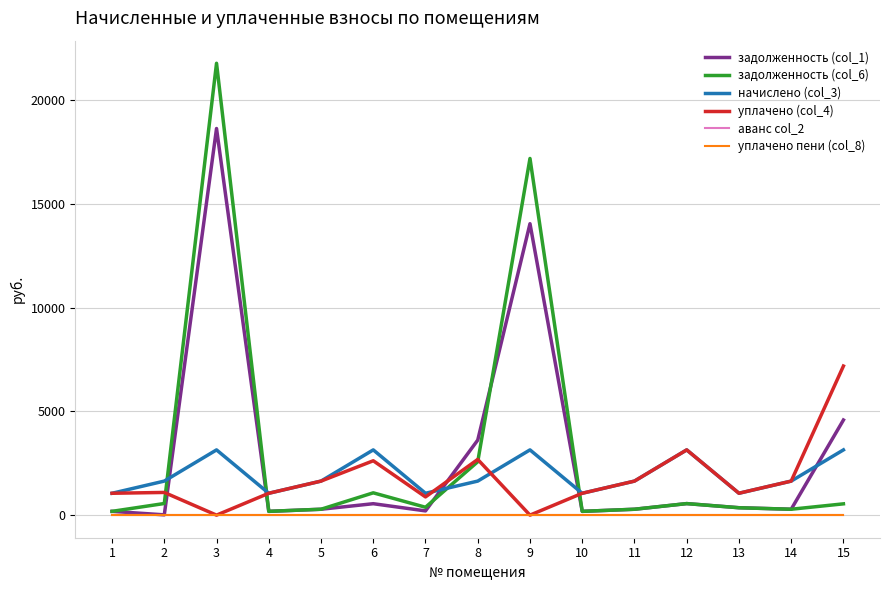

Reading left to right, extract all data points from this chart.

задолженность (col_1): 1=182.0	2=13.6	3=18624.0	4=182.0	5=283.4	6=550.5	7=203.8	8=3615.0	9=14038.6	10=182.0	11=283.4	12=555.5	13=357.5	14=283.4	15=4582.2
задолженность (col_6): 1=182.0	2=560.1	3=21766.8	4=182.0	5=283.4	6=1074.3	7=379.3	8=2572.2	9=17181.4	10=182.0	11=283.4	12=555.5	13=355.2	14=283.4	15=543.7
начислено (col_3): 1=1053.0	2=1639.4	3=3142.8	4=1053.0	5=1639.4	6=3142.8	7=1053.0	8=1639.4	9=3142.8	10=1053.0	11=1639.4	12=3142.8	13=1053.0	14=1639.4	15=3142.8
уплачено (col_4): 1=1053.0	2=1093.0	3=0.0	4=1053.0	5=1639.4	6=2619.0	7=877.5	8=2682.3	9=0.0	10=1053.0	11=1639.4	12=3142.8	13=1055.3	14=1639.4	15=7181.3
аванс col_2: 1=0.0	2=0.0	3=0.0	4=0.0	5=0.0	6=0.0	7=0.0	8=0.0	9=0.0	10=0.0	11=0.0	12=0.0	13=0.0	14=0.0	15=0.0
уплачено пени (col_8): 1=0.0	2=0.0	3=0.0	4=0.0	5=0.0	6=0.0	7=0.0	8=0.0	9=0.0	10=0.0	11=0.0	12=0.0	13=0.0	14=0.0	15=0.0